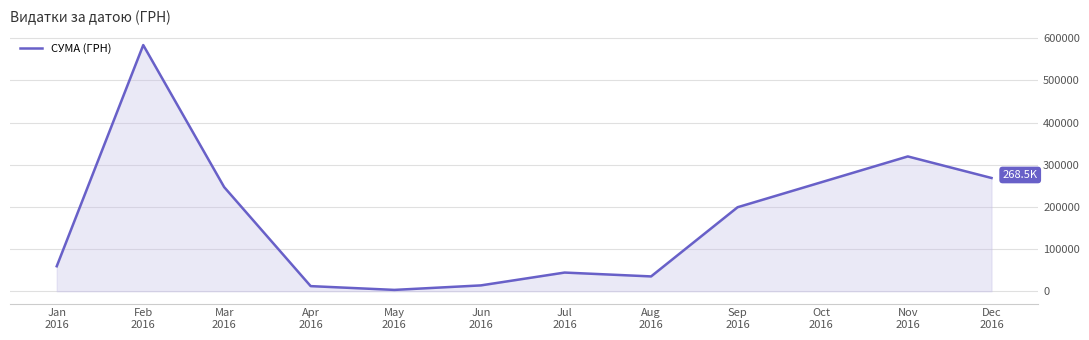

What is the difference between the maximum and minimum values?

580399.0